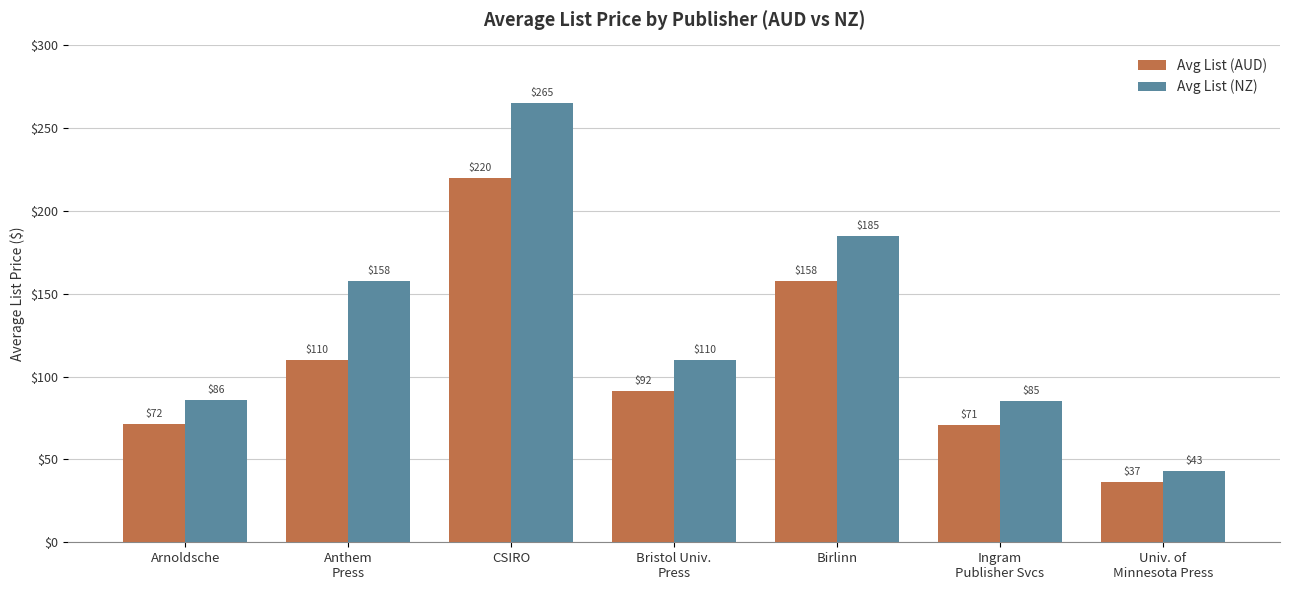

Where does the Avg List (NZ) series first go above 109?

Anthem
Press